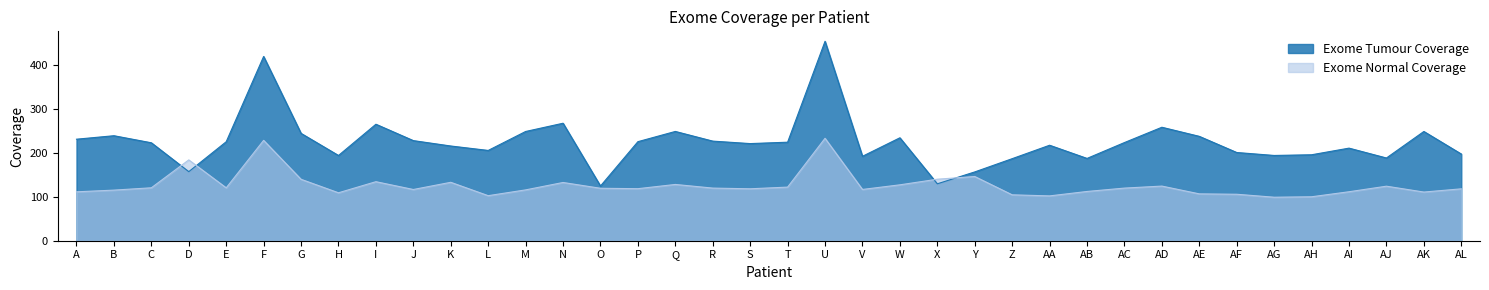

Where do Exome Normal Coverage and Exome Tumour Coverage first cross each other?

C and D